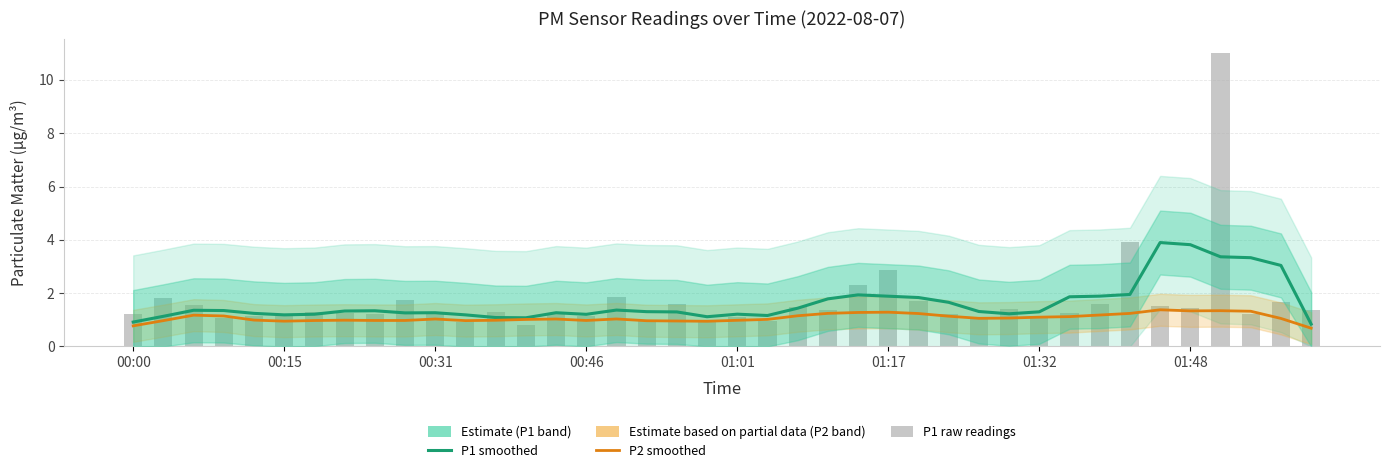

What is the label of the 18th bar from the right?

22